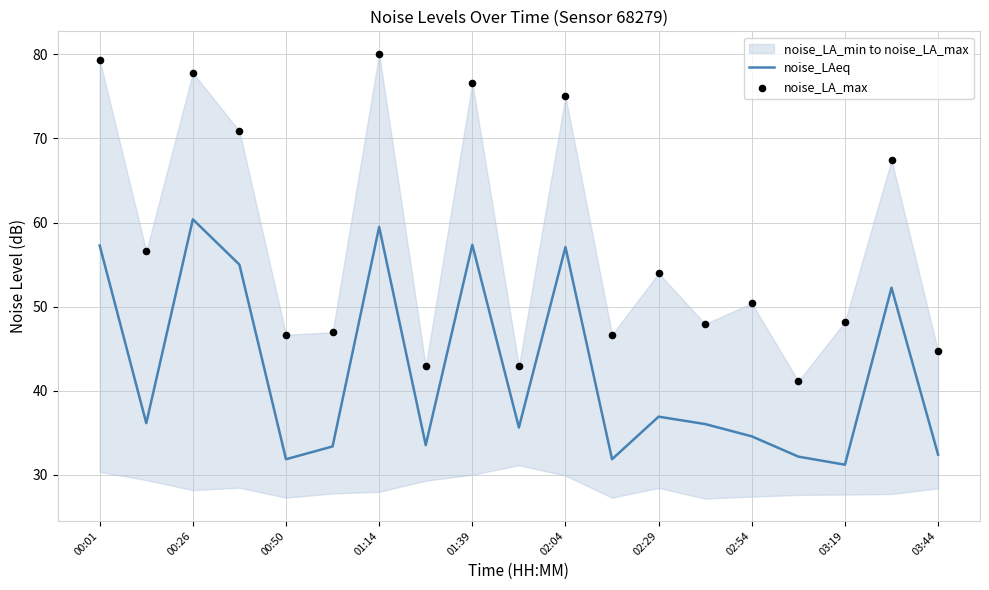

What is the total value across all series at 17?

119.7